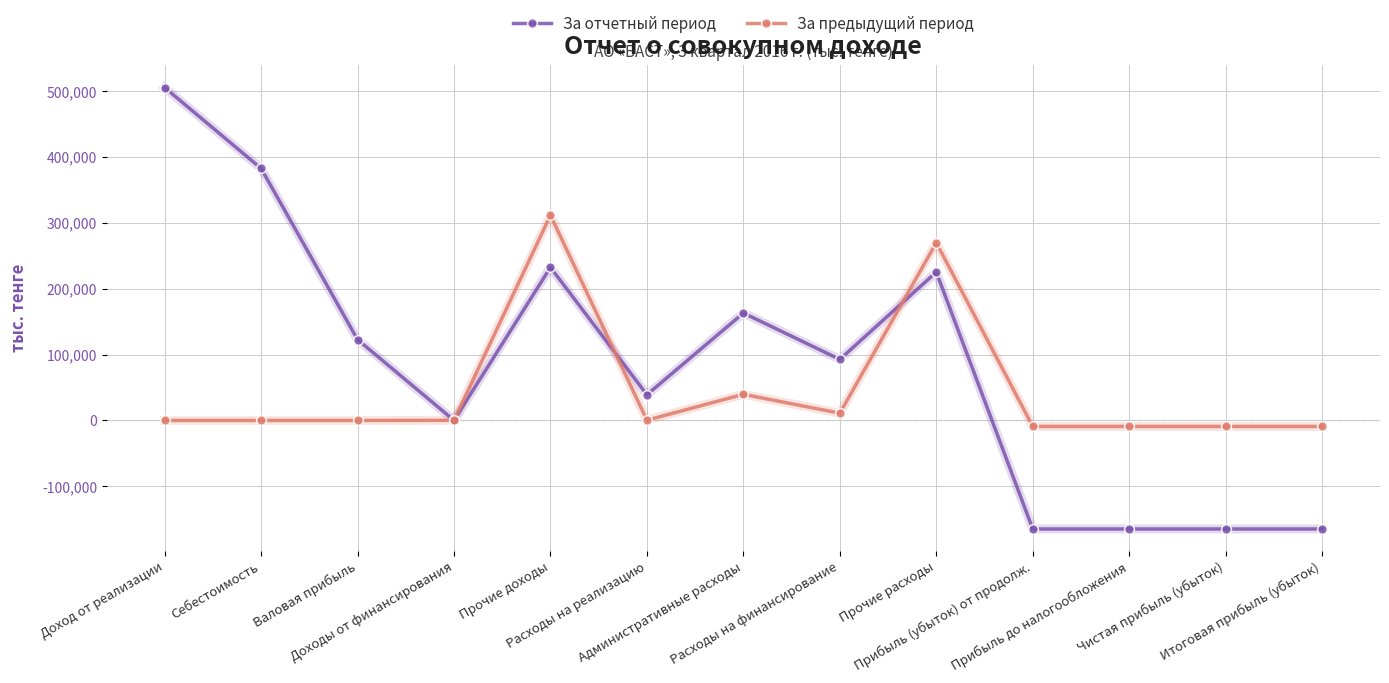

Which series has the largest total across all categories?

За отчетный период